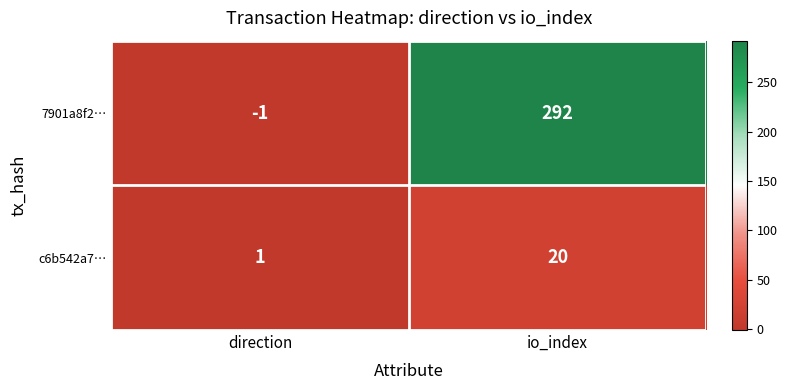

How many values in 7901a8f2… are below zero?

1